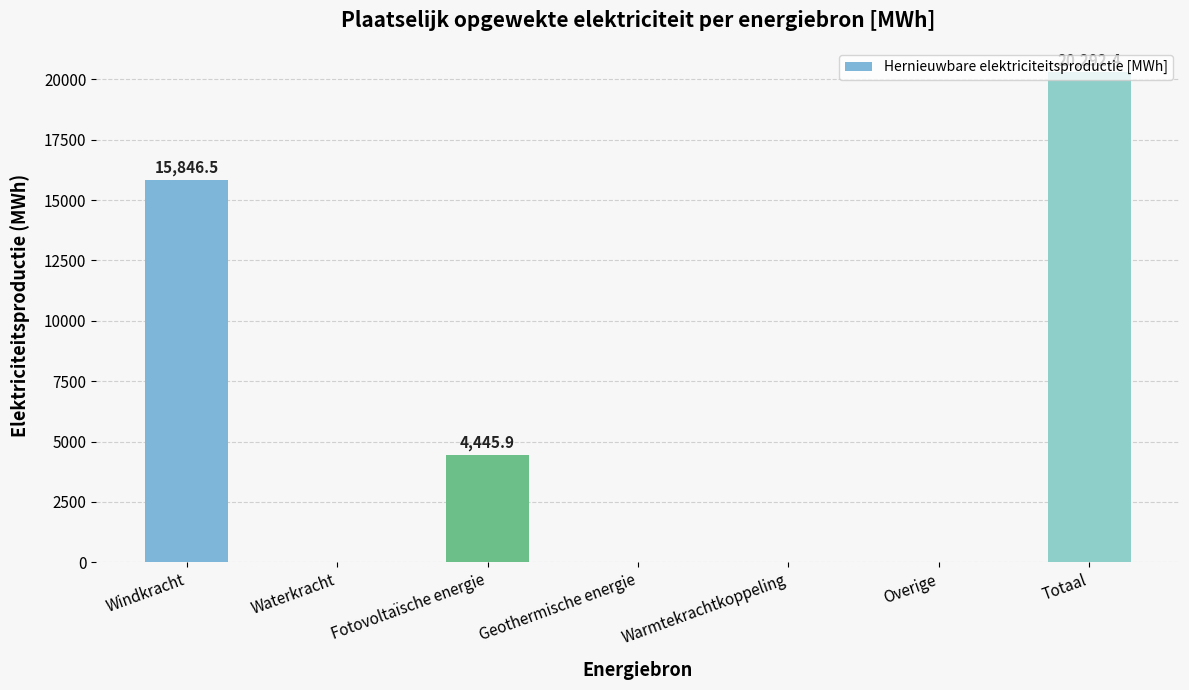

The chart shows a value of 7917.1 at Warmtekrachtkoppeling. True or false?

False